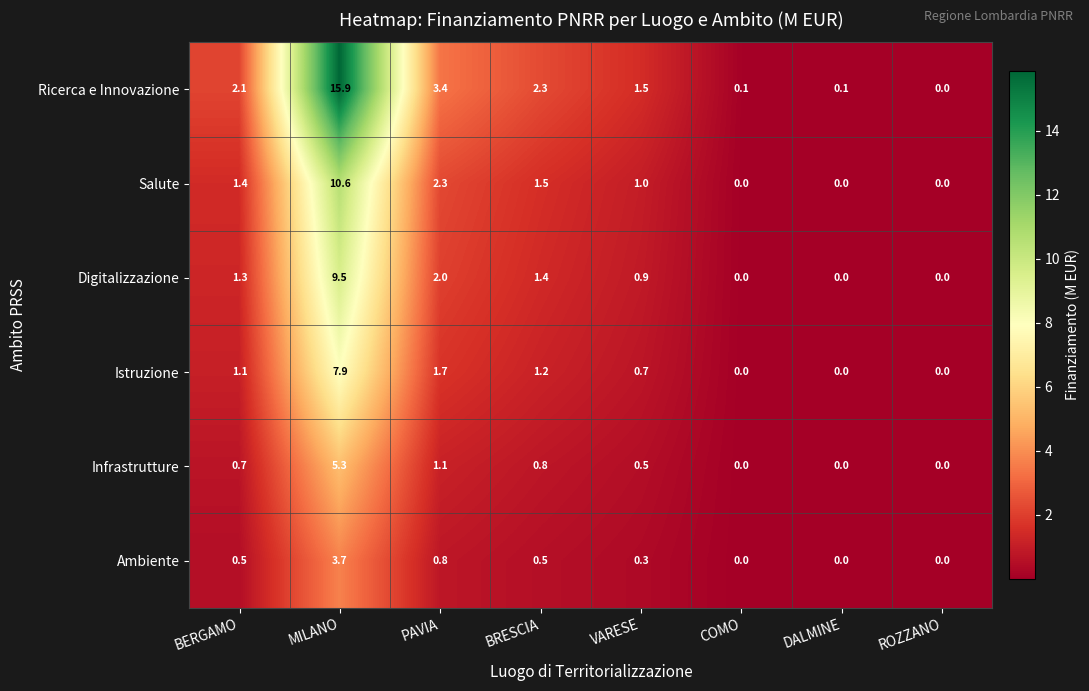

The Salute series shows 5.1 at COMO. True or false?

False